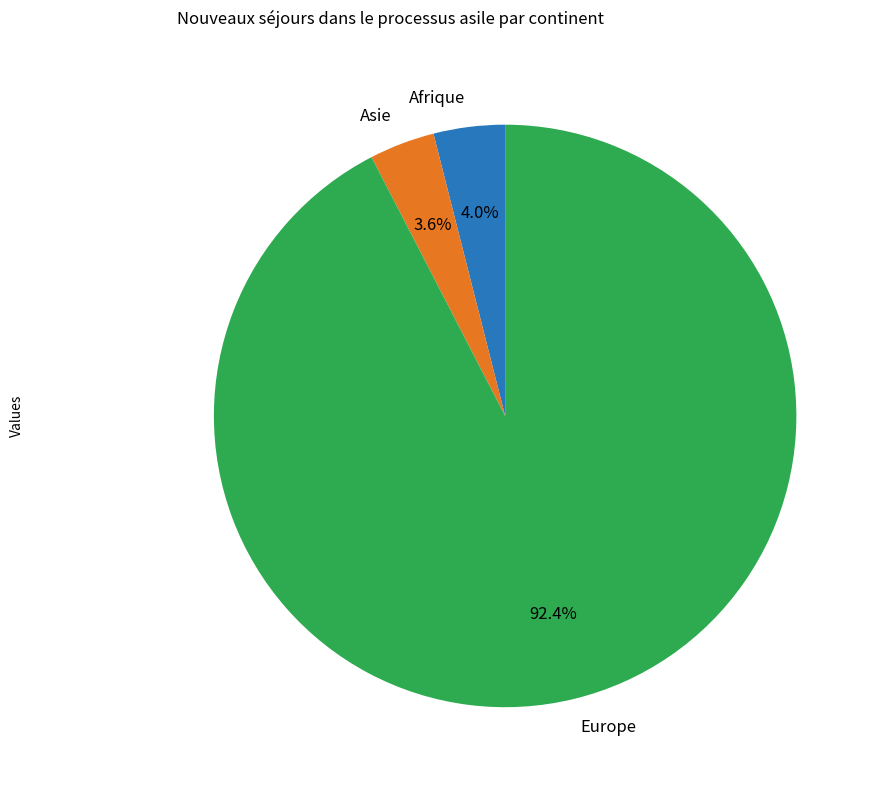

Is the sum of Afrique and Asie greater than half?

No